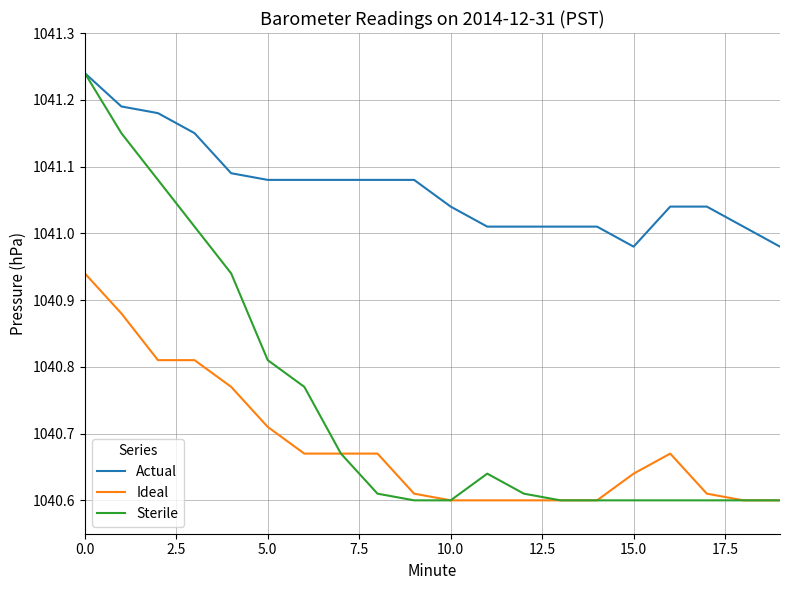

List the series in order of their overall mean, highest first.

Actual, Sterile, Ideal